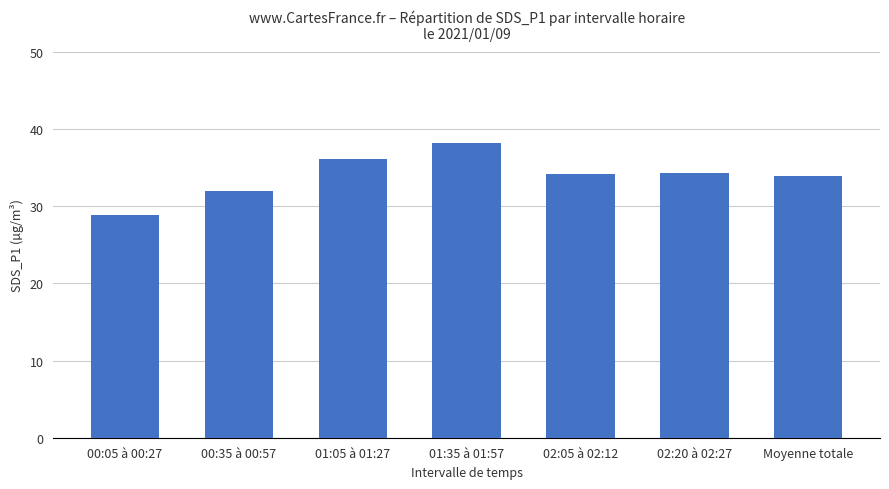

How many bars are there in total?

7